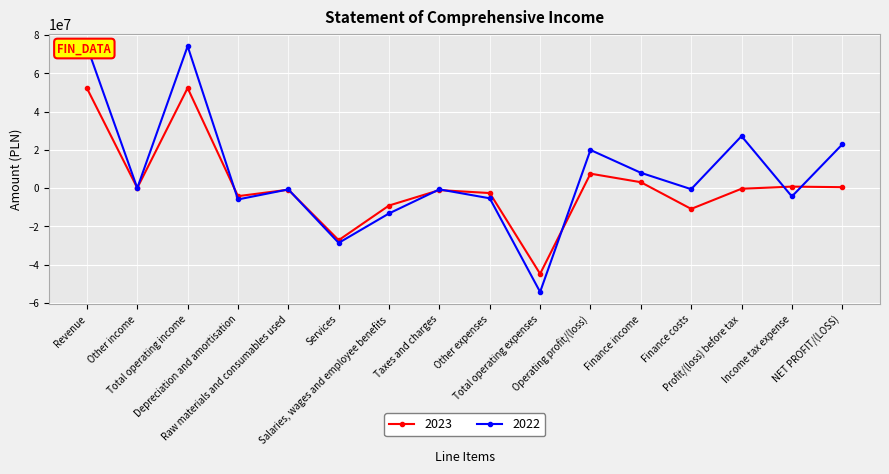

True or false: 2022 has more than 0 points higher than both neighbors.

True